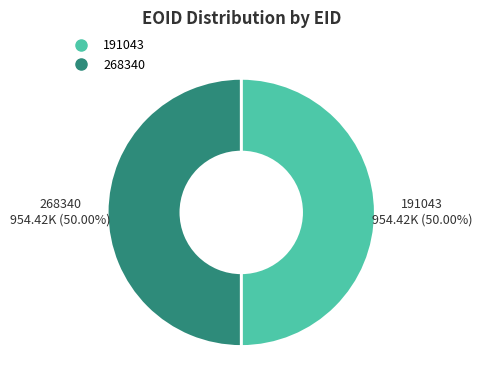

Approximately how many times larger is the value at 191043 compared to 268340?

1.0